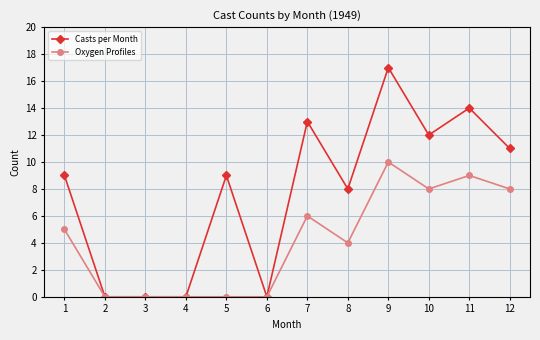

Is it true that Oxygen Profiles equals 5 at 9?

False